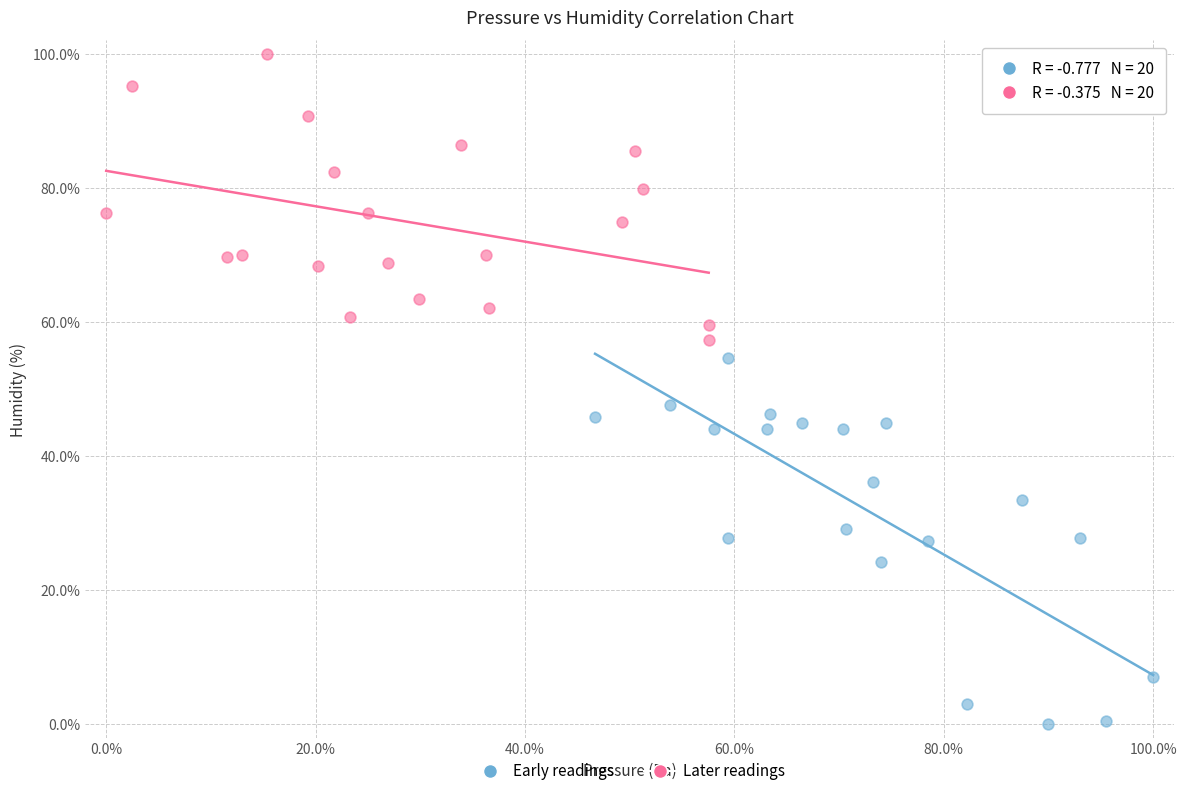

Which series reaches the minimum Y coordinate?

Early readings